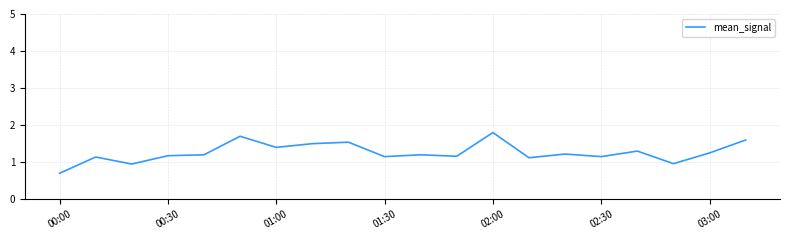

What is the smallest value displayed?

0.7